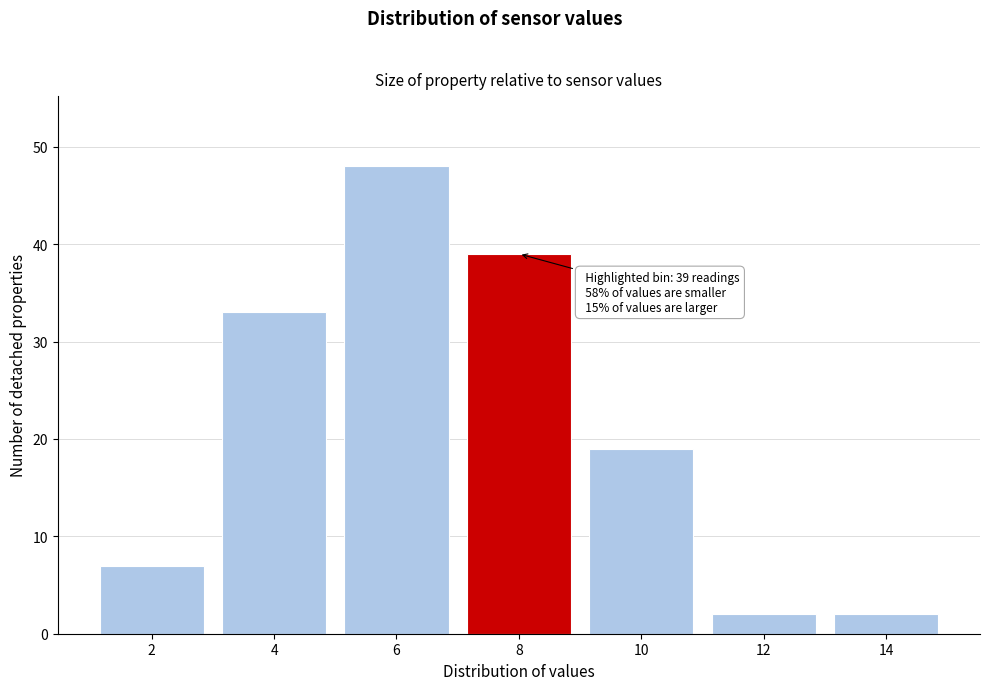

Reading left to right, transcribe all the data shown in this chart.

2=7	4=33	6=48	8=39	10=19	12=2	14=2